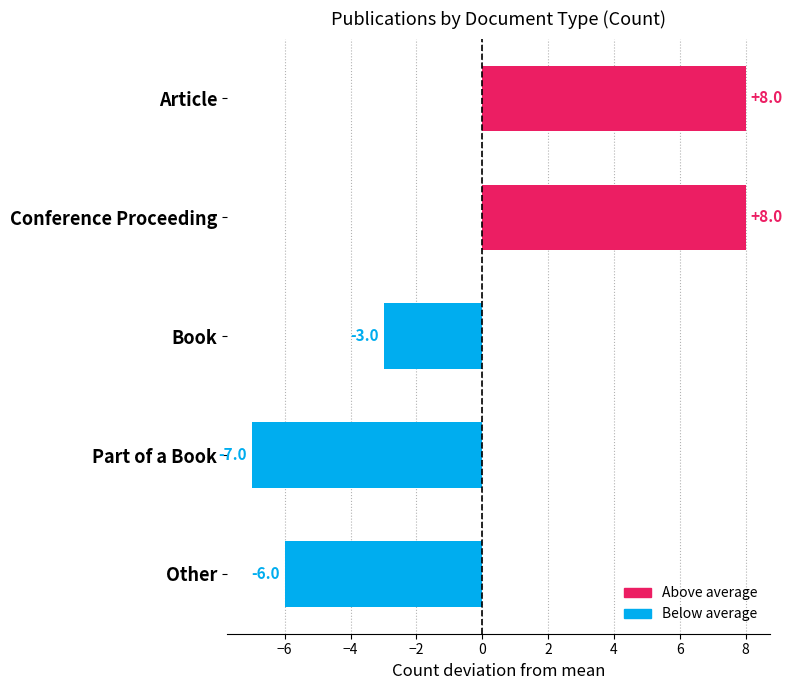

Where is the data nearest to the value 0?

Book